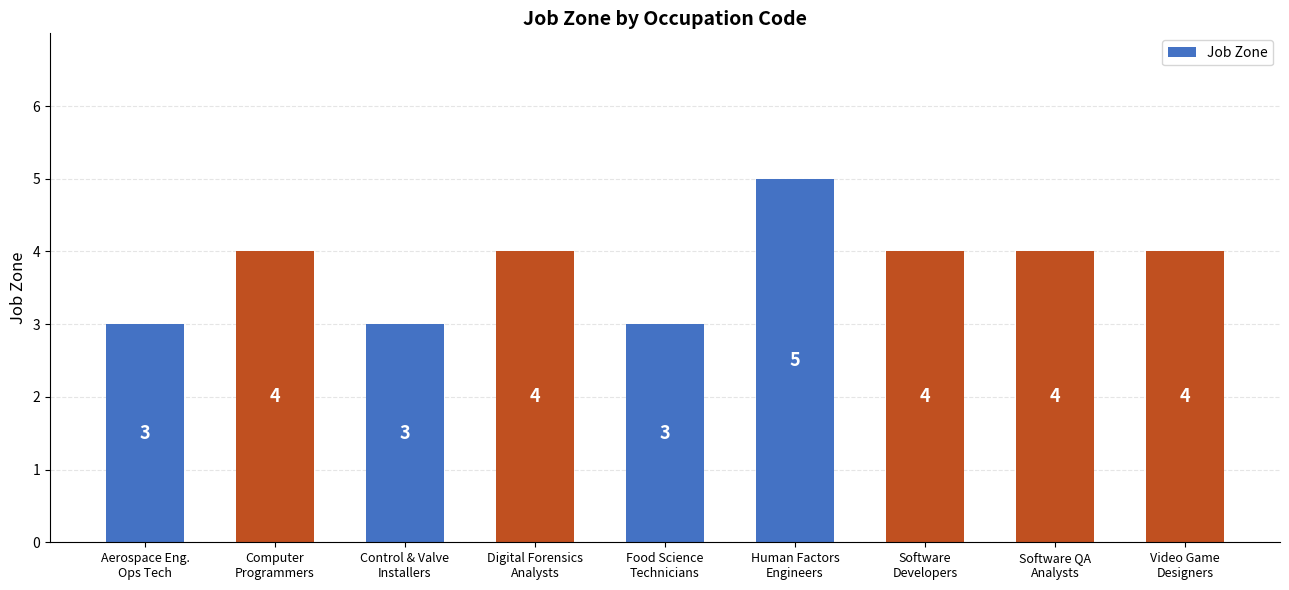

Count the values in the range 3 to 4.

8